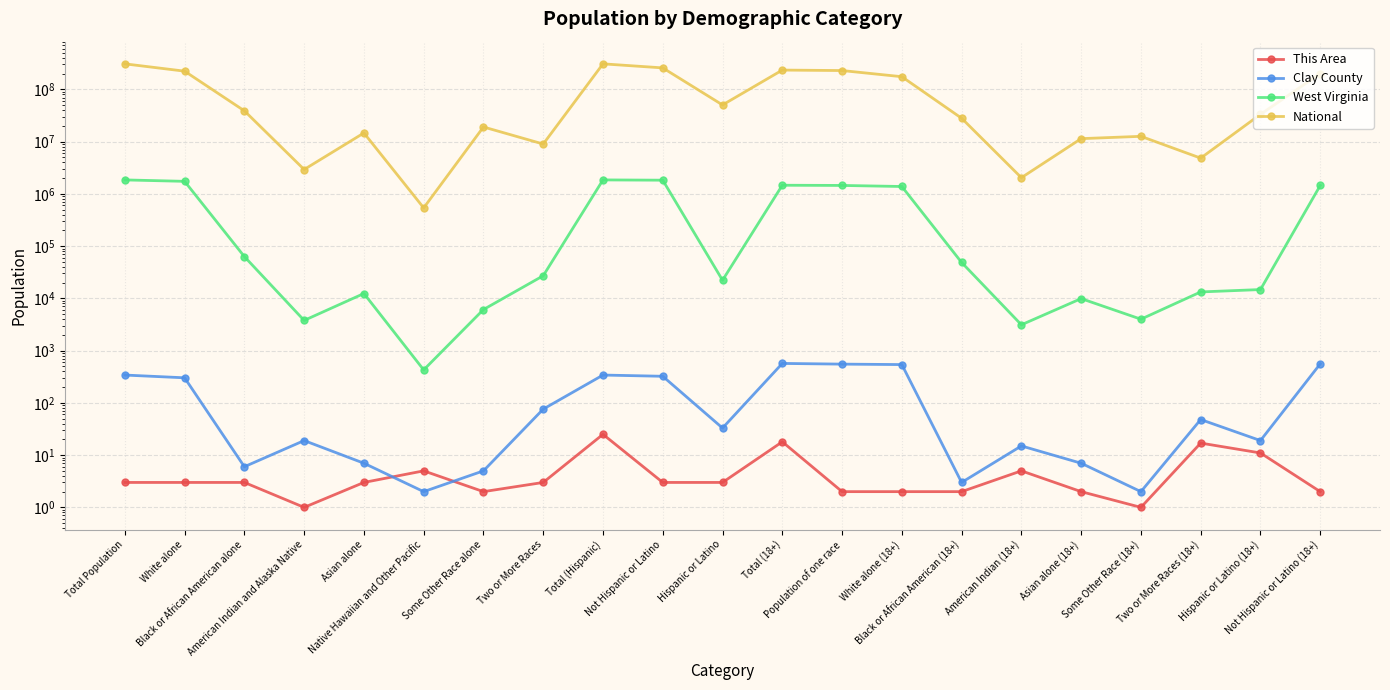

What is the value of the West Virginia point at the 17th from the left?

9911